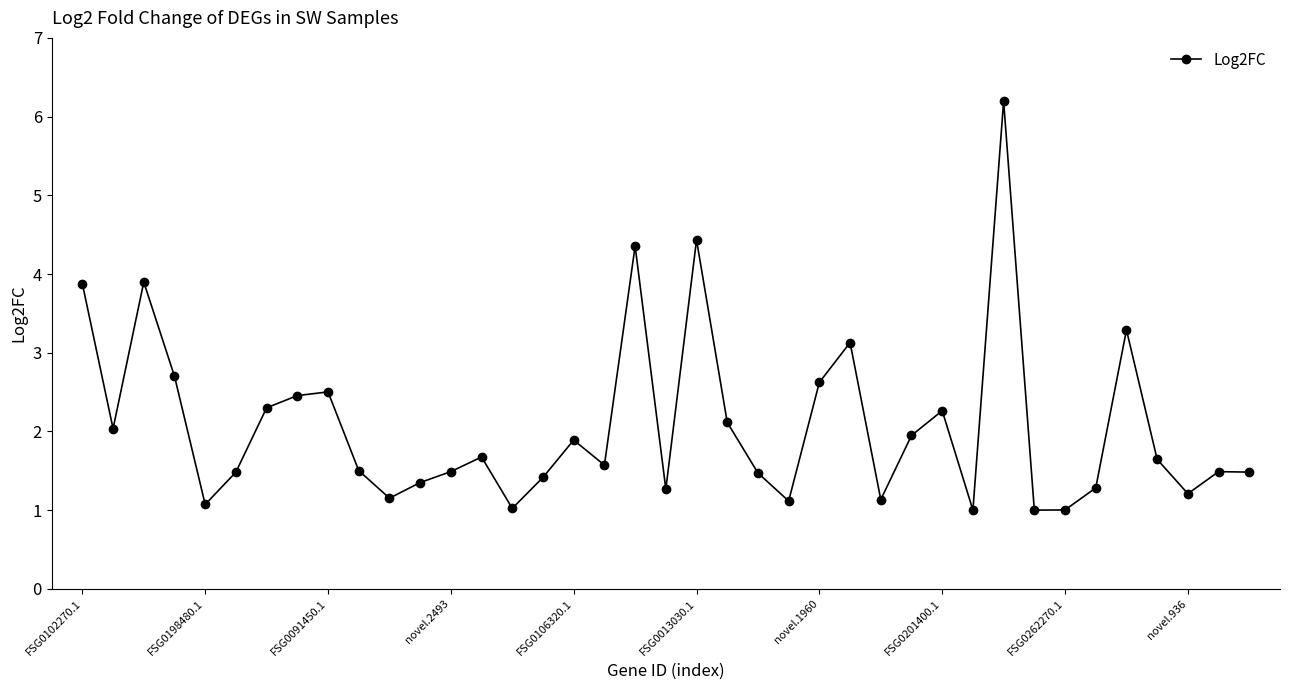

What is the difference between the second highest and second lowest values?

3.4